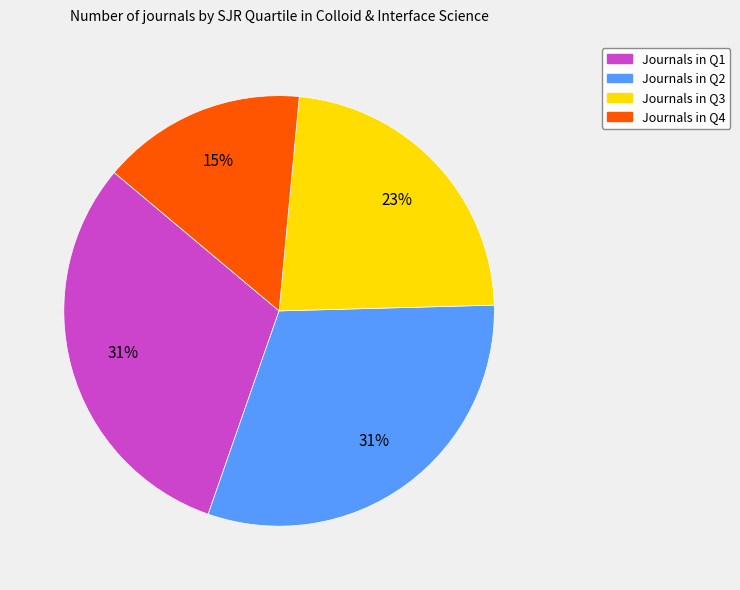

Is there a majority slice in this chart?

No